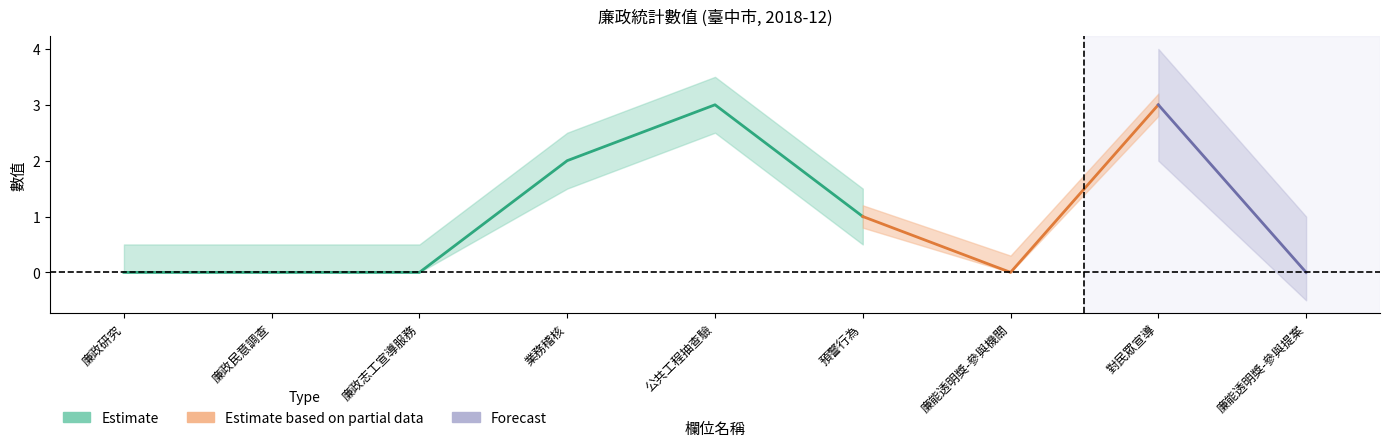

True or false: Forecast and Estimate based on partial data intersect in this chart.

False